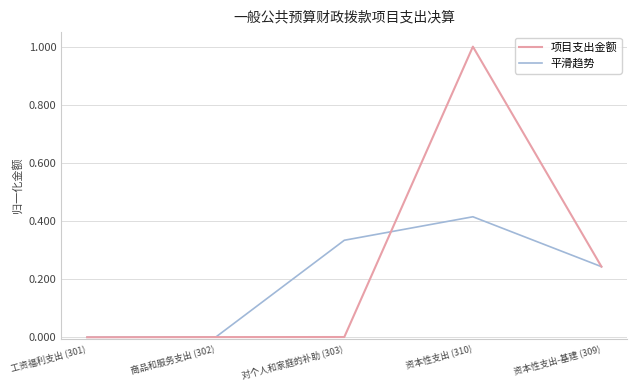

List the series in order of their overall mean, lowest first.

平滑趋势, 项目支出金额